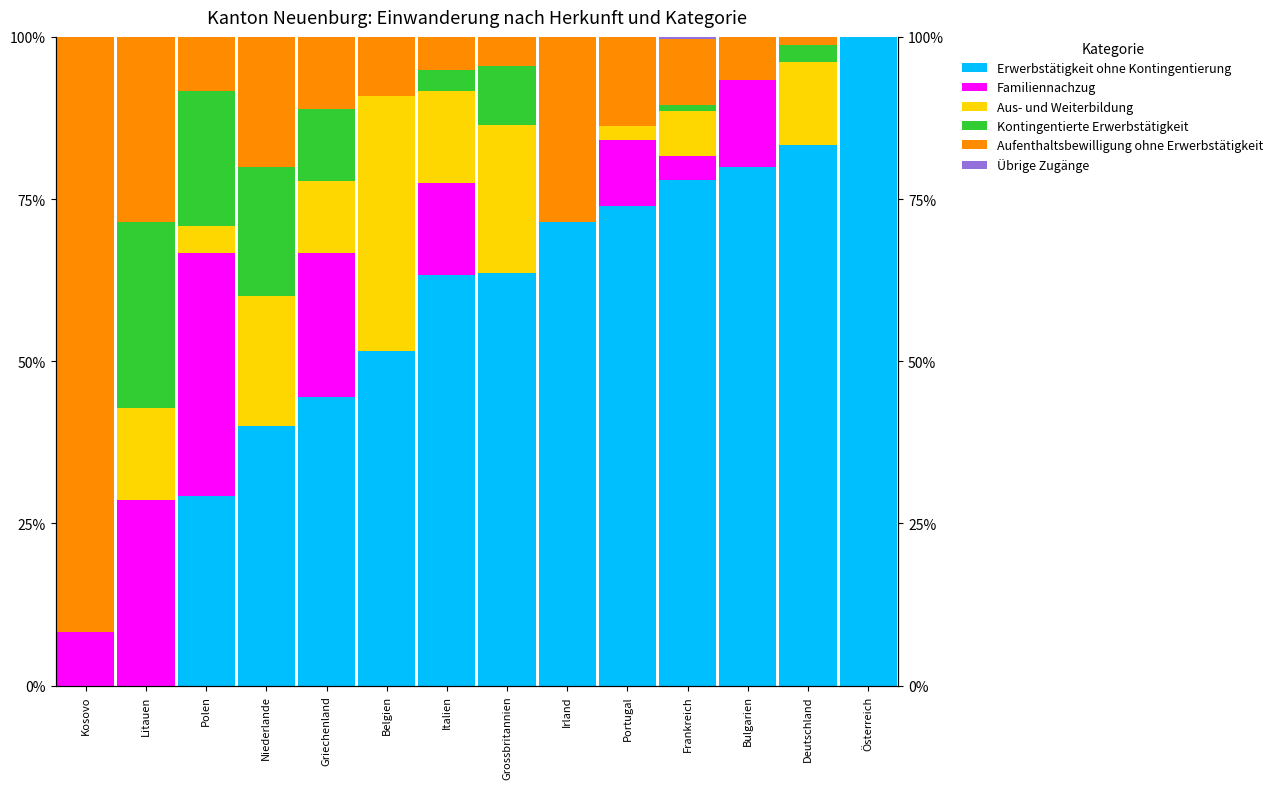

How many positive values does the Aus- und Weiterbildung series have?

10